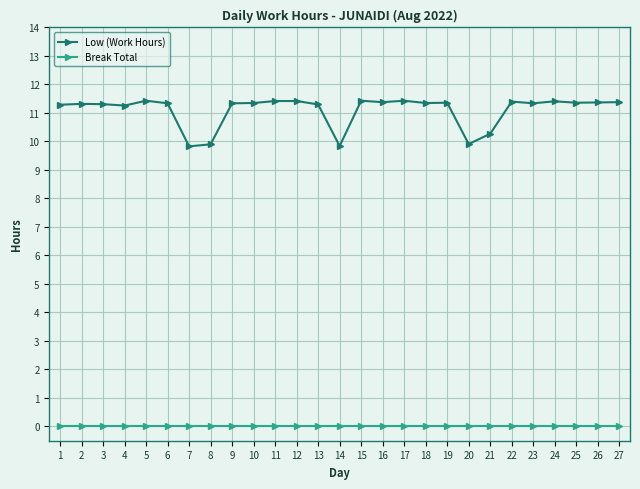

Which series has the largest range (max minus min)?

Low (Work Hours)